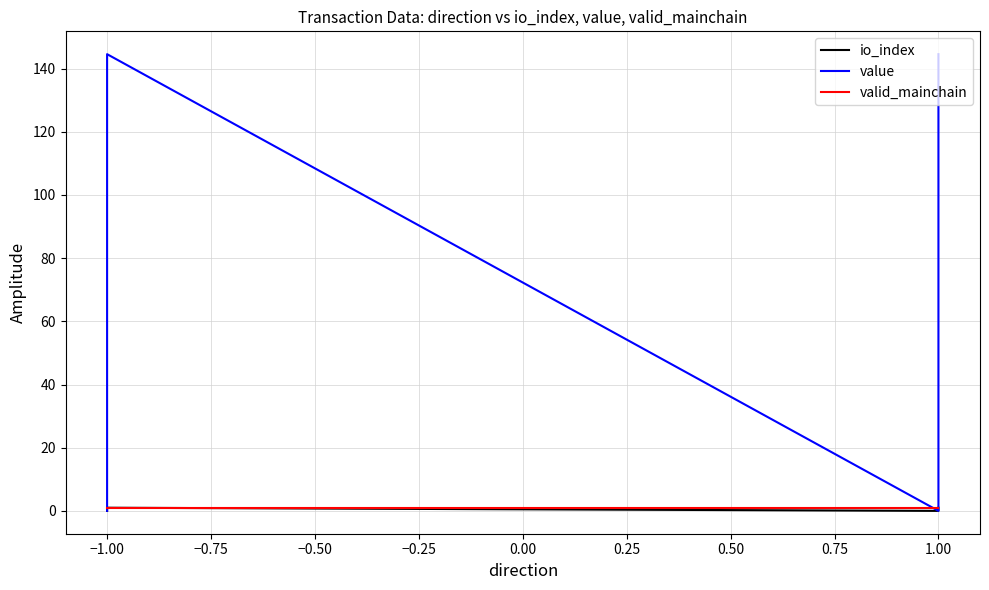

True or false: io_index and valid_mainchain cross at least once.

False